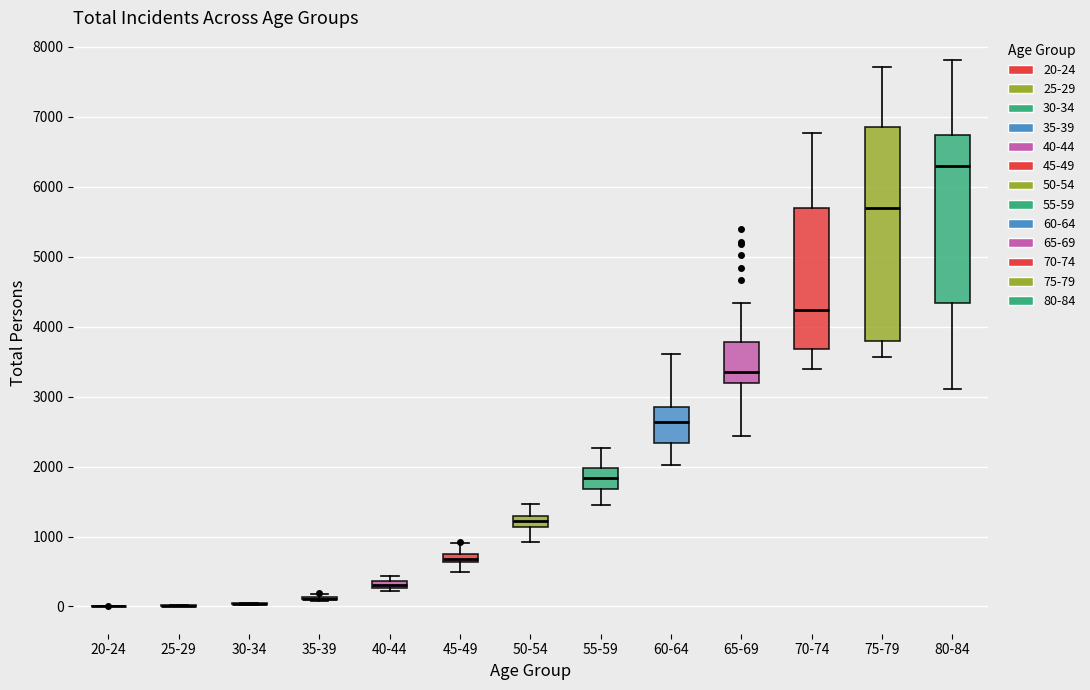

Where is the upper edge of the box for 55-59 on the y-axis? The values are not printed on the chart, so give them approximately, as read against the axis.

2000